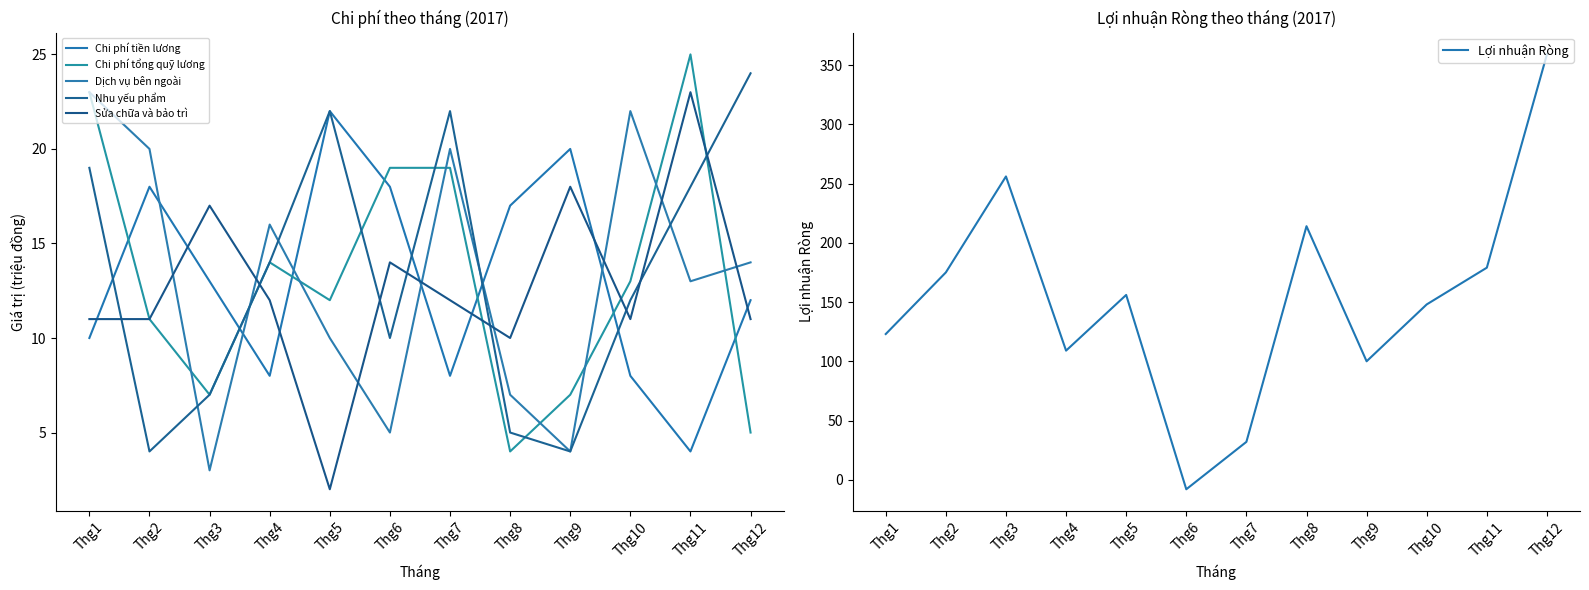

Is the value of Lợi nhuận Ròng at Thg8 greater than the value of Dịch vụ bên ngoài at Thg8?

Yes